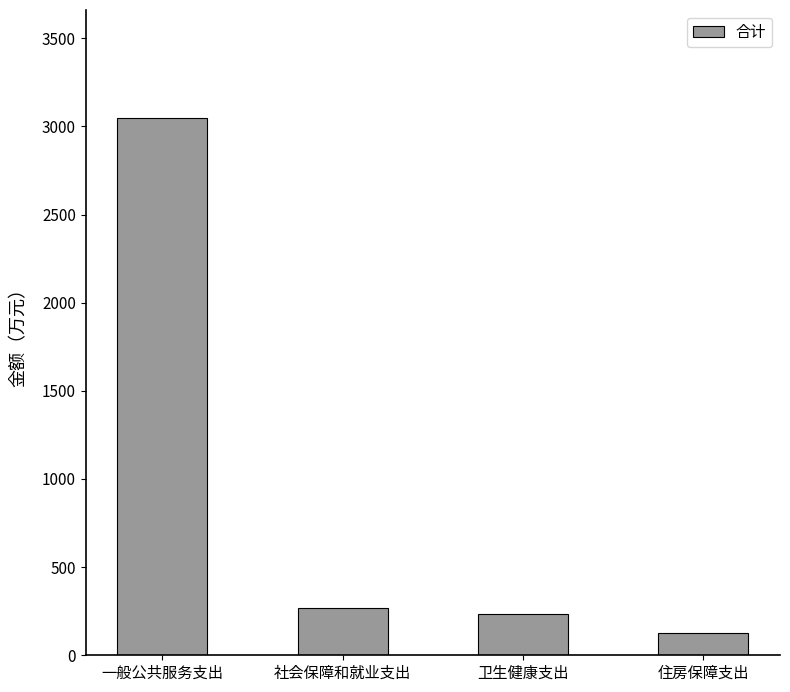

Between 卫生健康支出 and 一般公共服务支出, which is larger?

一般公共服务支出